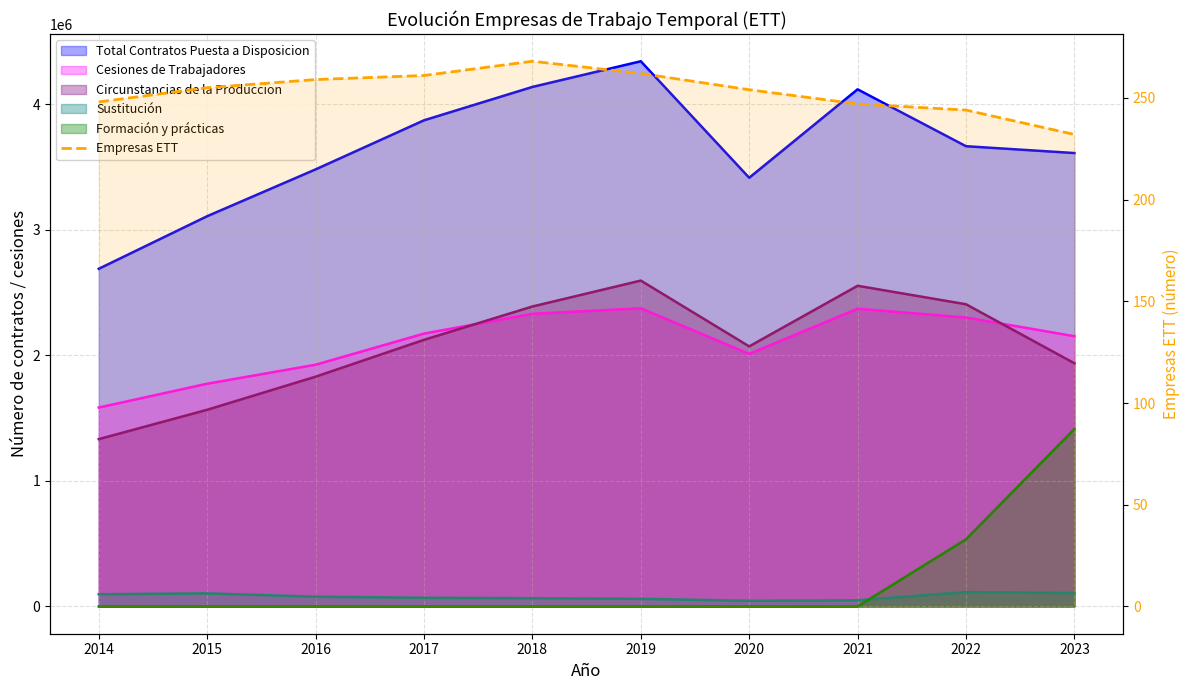

Reading left to right, transcribe all the data shown in this chart.

248	255	259	261	268	262	254	247	244	232